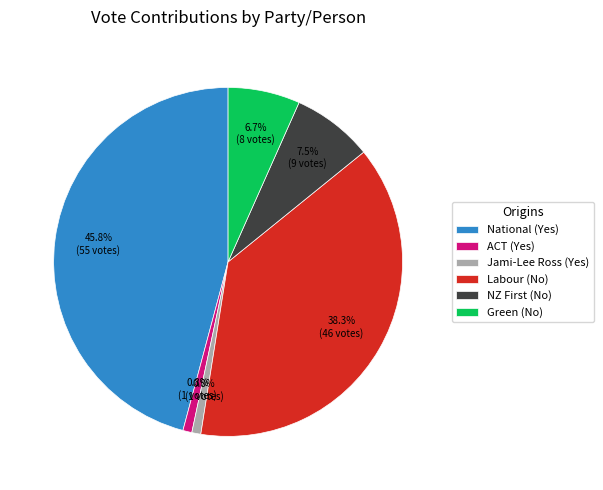

Approximately how many times larger is the value at Labour (No) compared to National (Yes)?

0.8